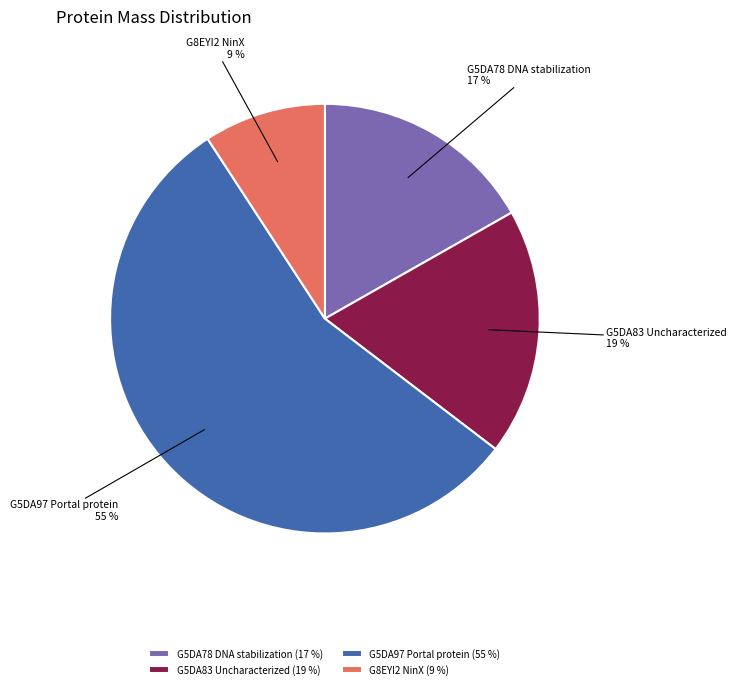

Rank the categories by value from highest to lowest.

G5DA97 Portal protein, G5DA83 Uncharacterized, G5DA78 DNA stabilization, G8EYI2 NinX